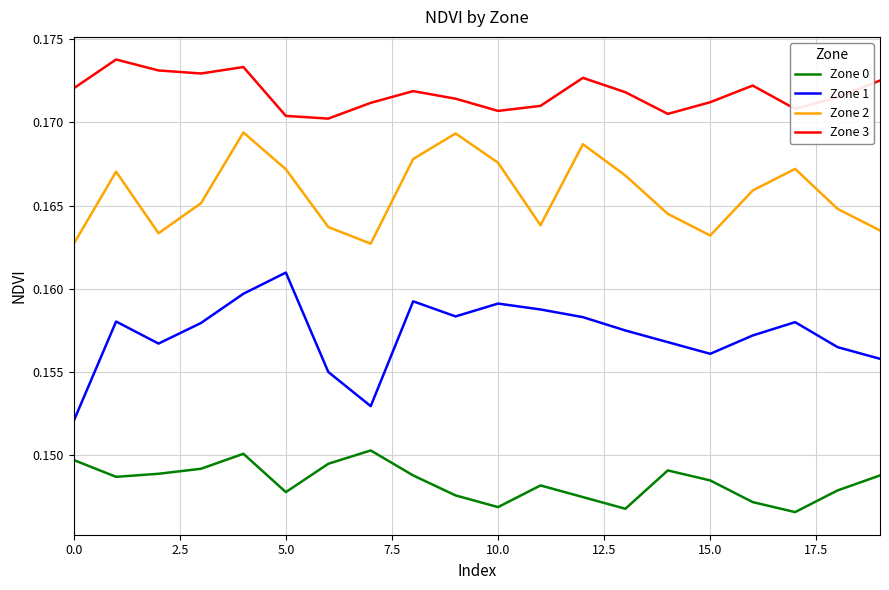

Does the chart have visible grid lines?

Yes